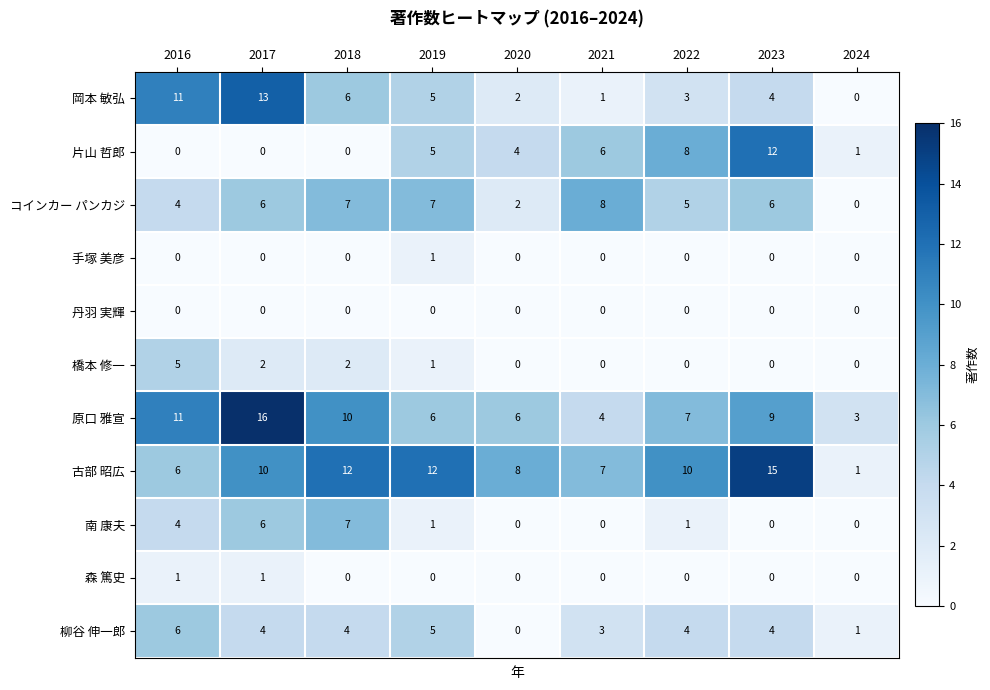

Which series has the largest total across all categories?

古部 昭広